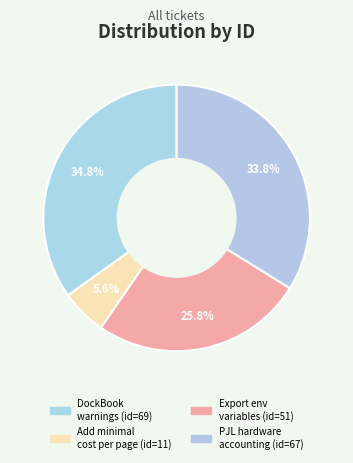

Count the number of slices in the pie.

4